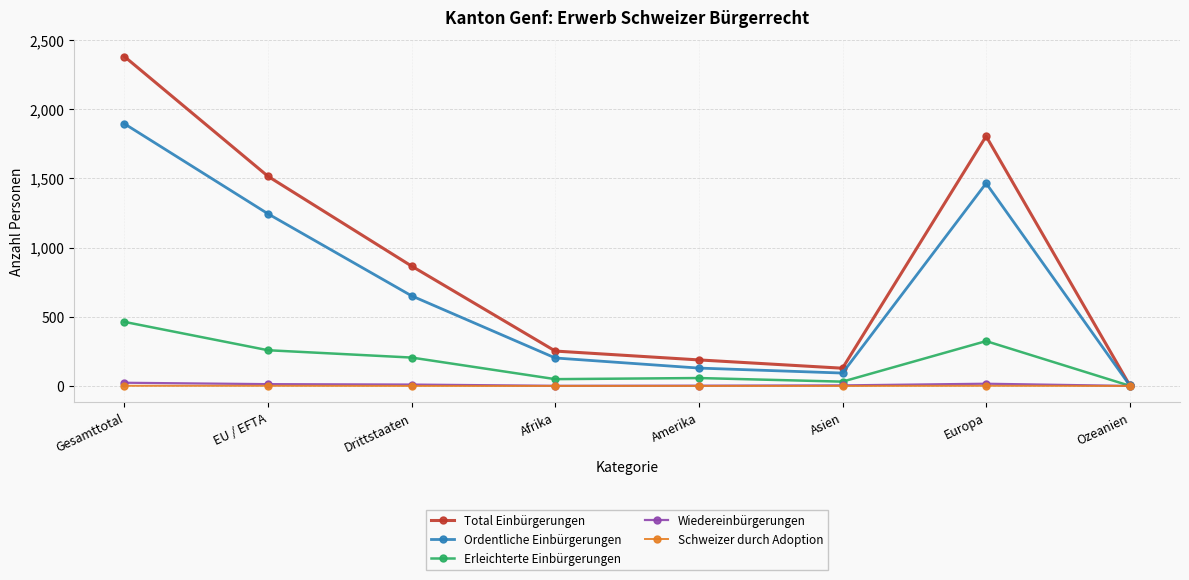

What is the maximum value for Erleichterte Einbürgerungen?

463